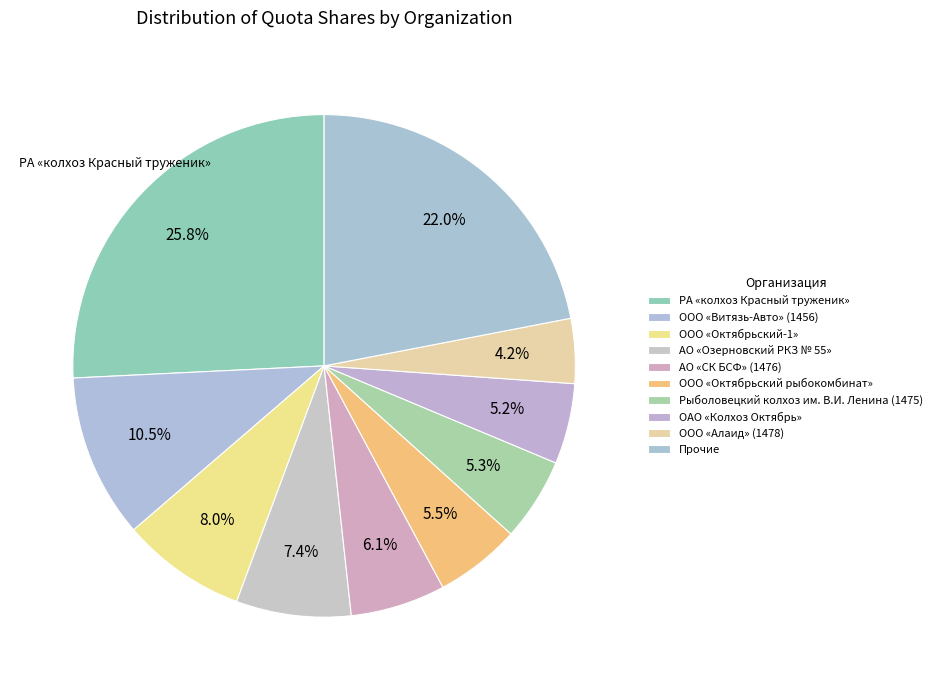

Does any single category account for the majority?

No